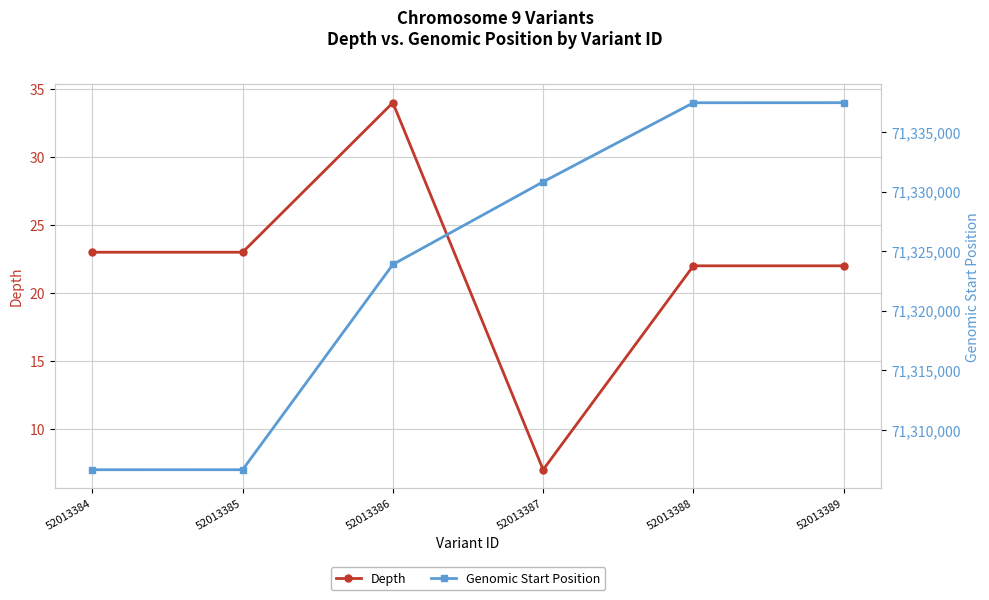

What is the average value of the Depth series?

22